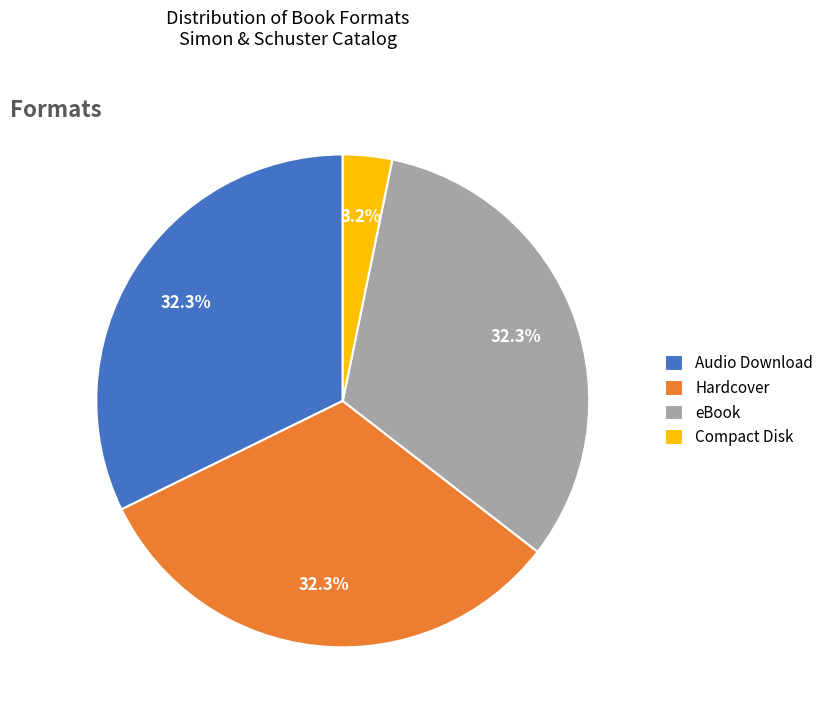

What percentage do Compact Disk and Audio Download together represent?

35.5%